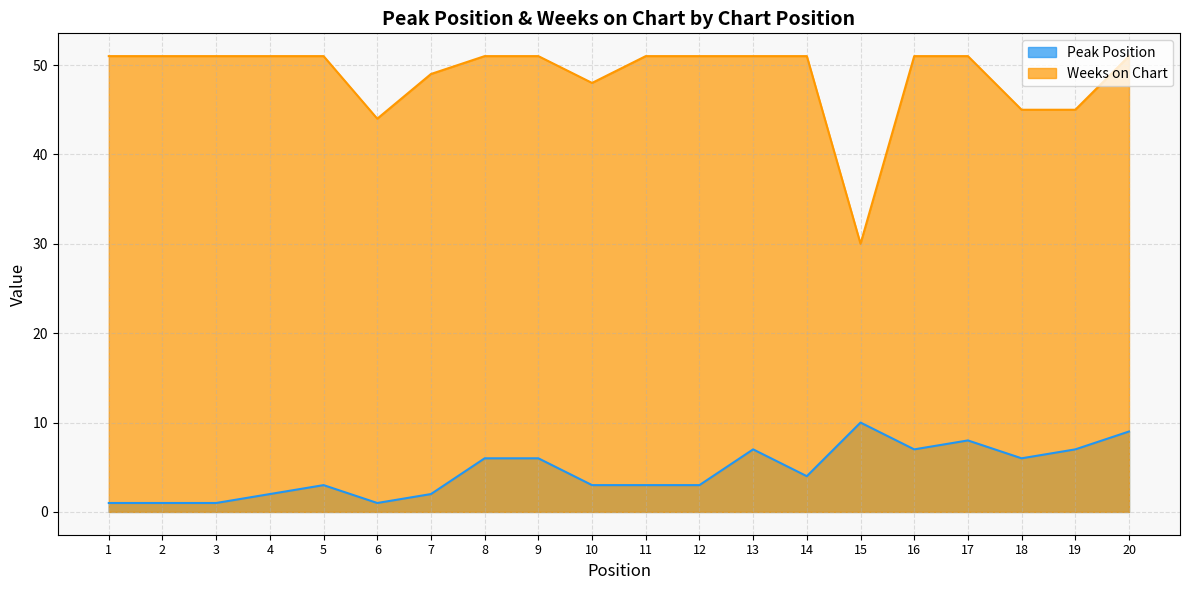

At 2, list the series in order from largest to smallest.

Weeks on Chart, Peak Position